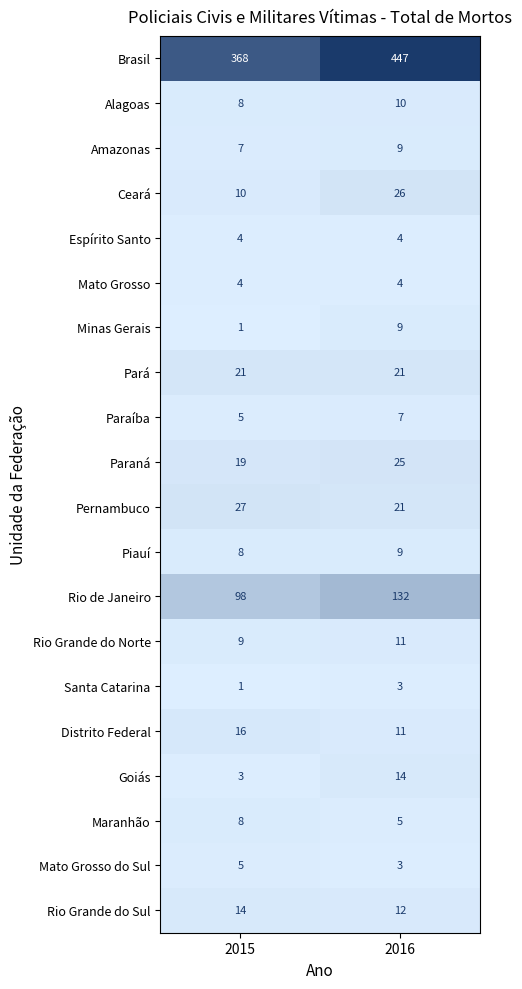

At how many categories does at least one series exceed 205?

2